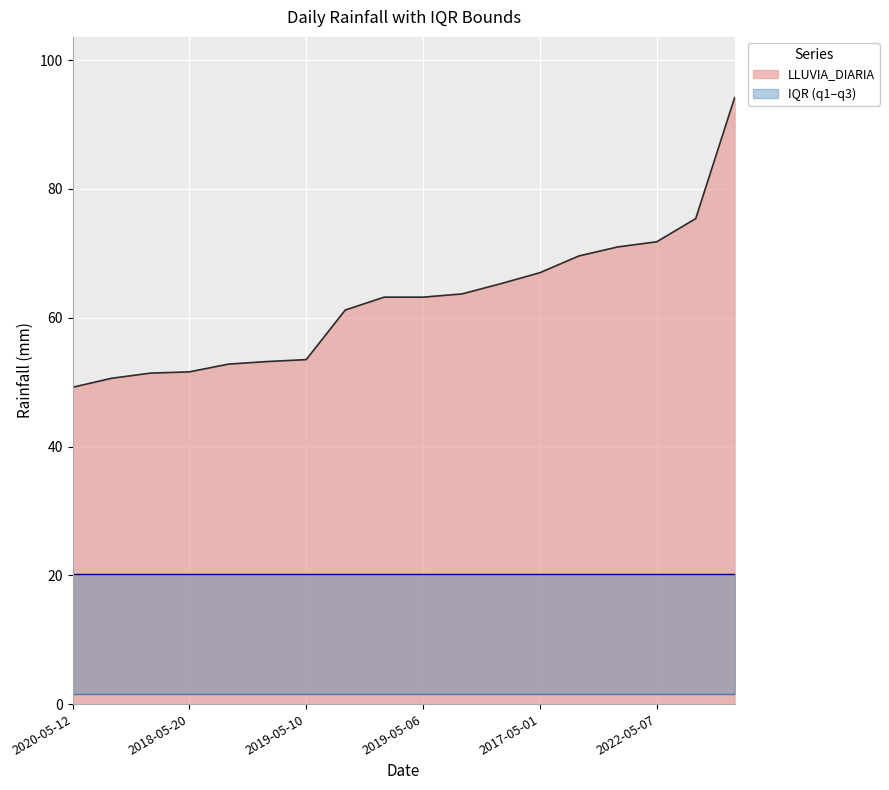

Which has a higher value, 2018-05-20 or 2021-05-22?

2021-05-22